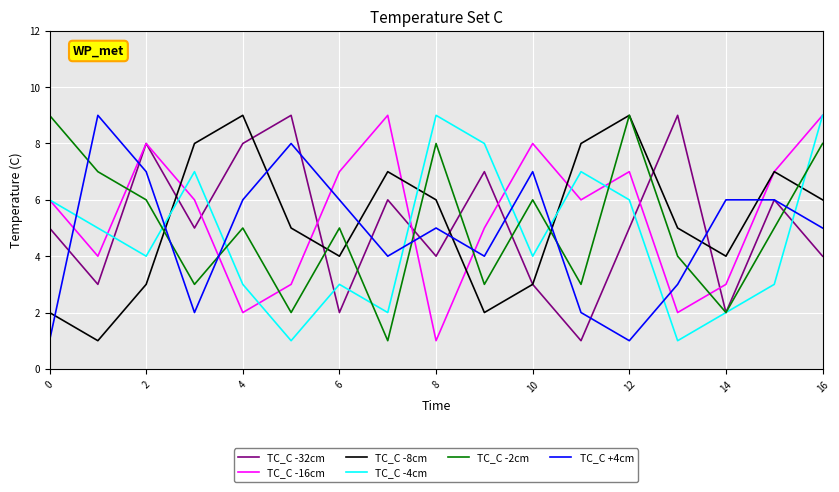

What is the maximum value shown in the chart?

9